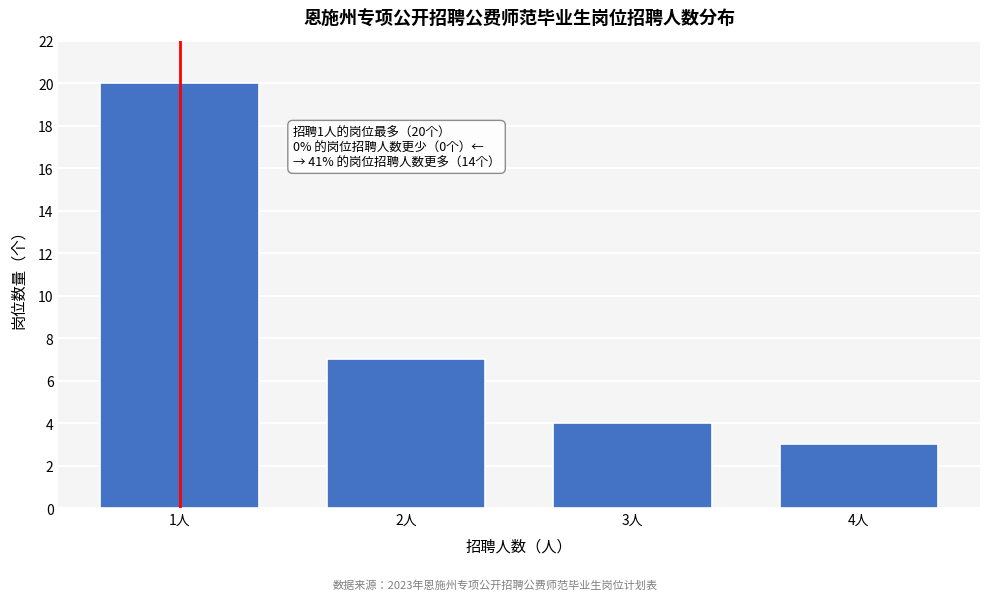

Reading right to left, transcribe all the data shown in this chart.

4人=3	3人=4	2人=7	1人=20